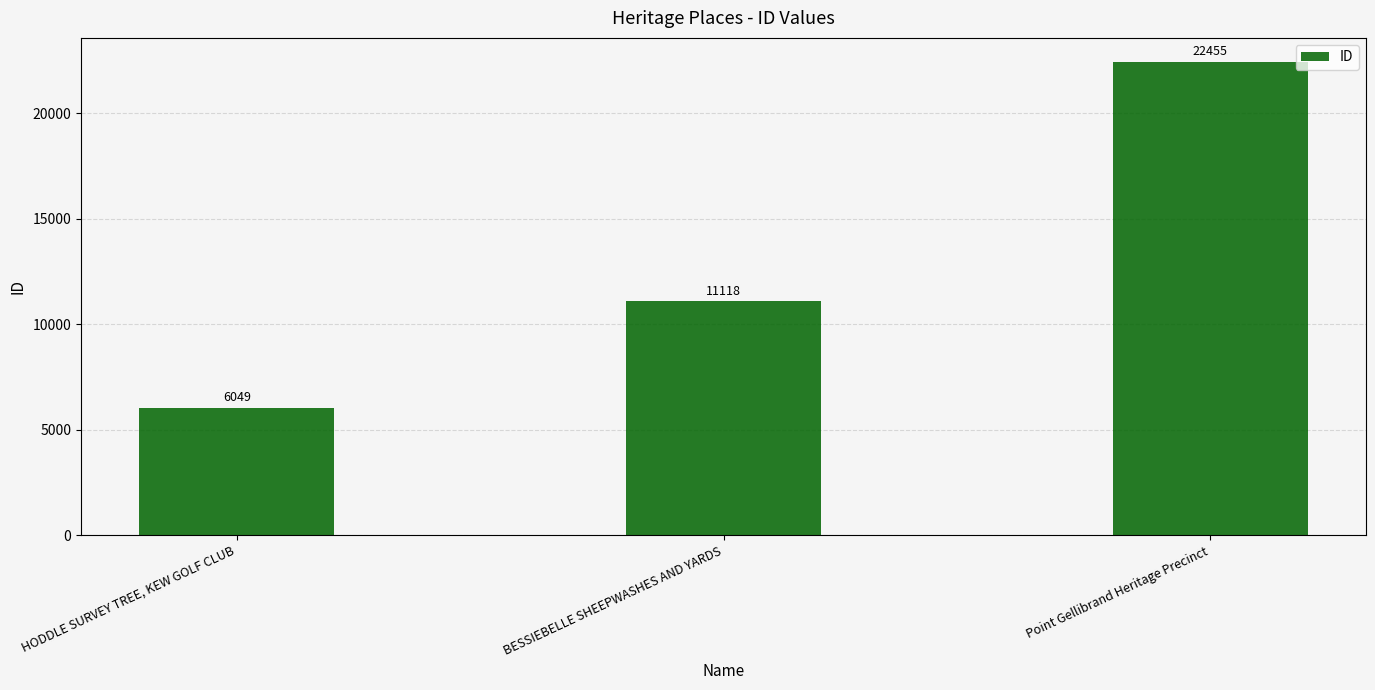

What is the value of the 3rd bar from the left?

22455